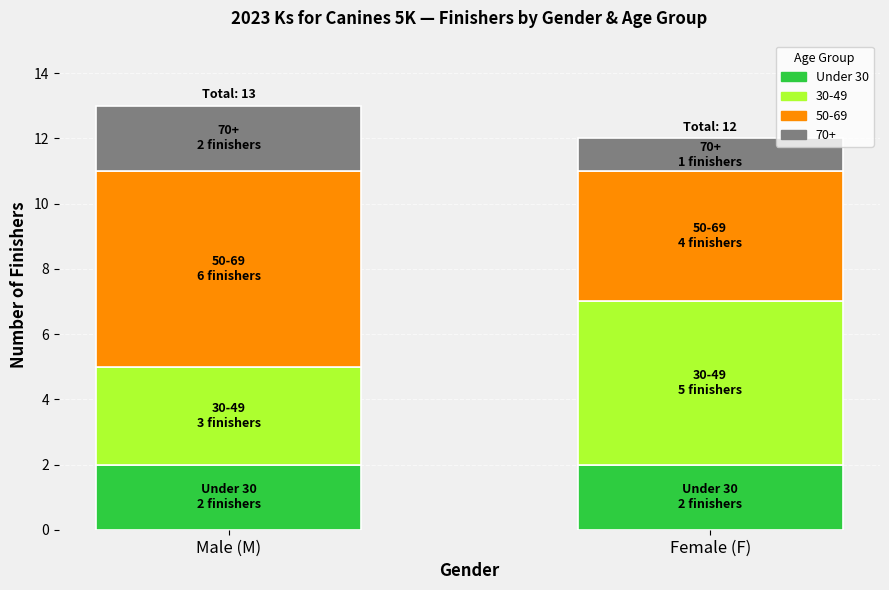

The value of Under 30 at Male (M) is 1. True or false?

False